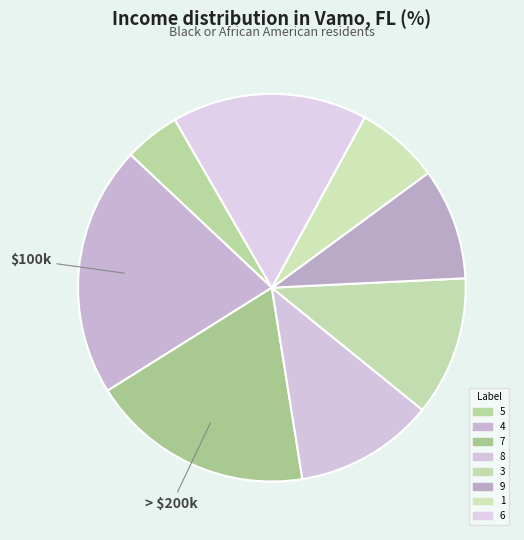

How many segments does this pie chart have?

8